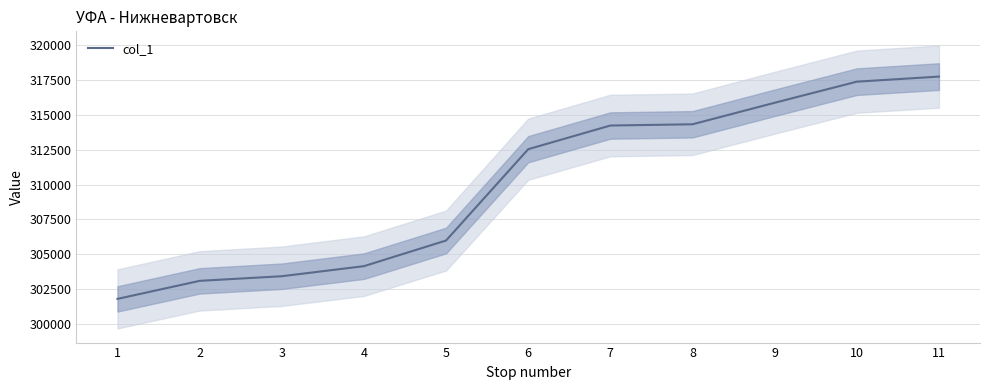

What is the value of the 6th point from the left?

312524